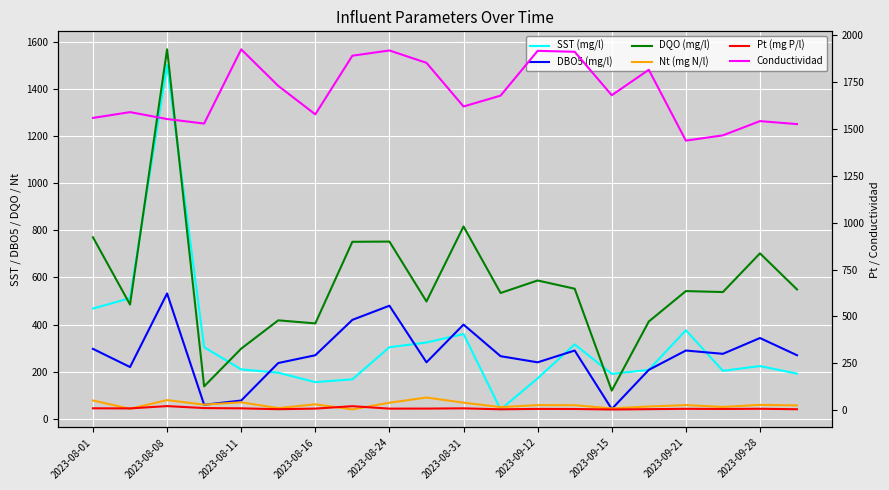

Reading left to right, transcribe all the data shown in this chart.

SST (mg/l): 468.0	512.0	1500.0	304.0	210.0	196.0	156.0	168.0	304.0	324.0	360.0	40.0	172.0	316.0	191.0	208.0	376.0	204.0	224.0	192.0
DBO5 (mg/l): 297.0	220.0	532.0	60.0	78.0	237.0	270.0	420.0	480.0	240.0	400.0	266.0	240.0	290.0	42.0	208.0	290.0	276.0	343.0	270.0
DQO (mg/l): 770.0	485.0	1567.0	138.0	298.0	418.0	405.0	751.0	752.0	498.0	816.0	534.0	587.0	552.0	120.0	413.0	542.0	538.0	702.0	549.0
Nt (mg N/l): 78.1	42.9	79.7	60.6	70.4	45.9	62.0	40.3	68.7	90.7	68.9	50.2	58.5	58.1	44.7	52.7	58.5	51.0	59.5	57.3
Pt (mg P/l): 9.5	8.9	21.2	10.7	9.2	4.7	7.8	20.7	7.7	7.9	9.2	4.2	6.2	5.7	3.1	4.8	6.8	5.8	7.0	4.5
Conductividad: 1559.0	1590.0	1553.0	1529.0	1925.0	1730.0	1578.0	1891.0	1919.0	1853.0	1620.0	1678.0	1917.0	1912.0	1680.0	1816.0	1438.0	1466.0	1542.0	1526.0